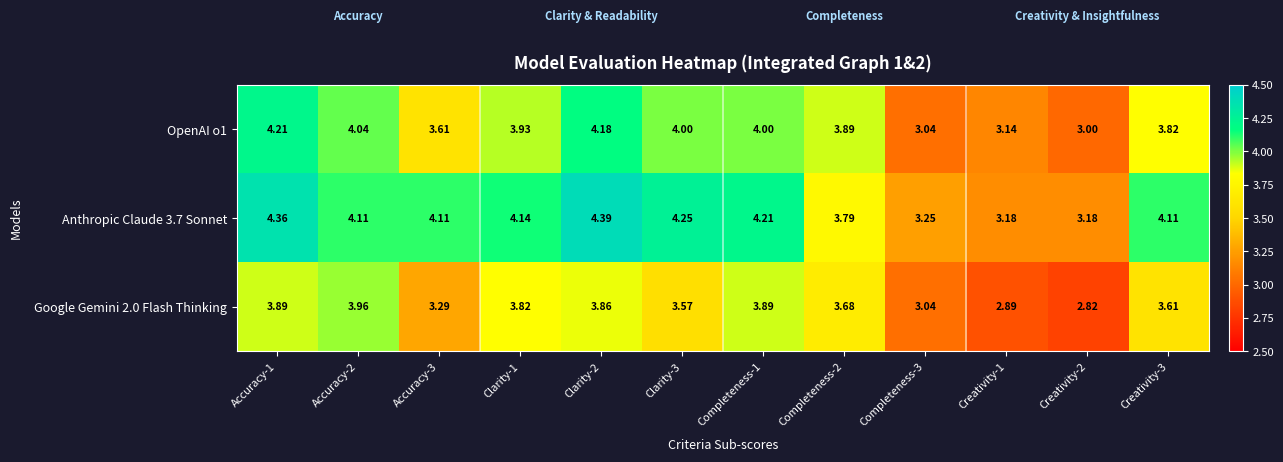

Is the value of OpenAI o1 at Clarity-2 greater than the value of Anthropic Claude 3.7 Sonnet at Clarity-2?

No